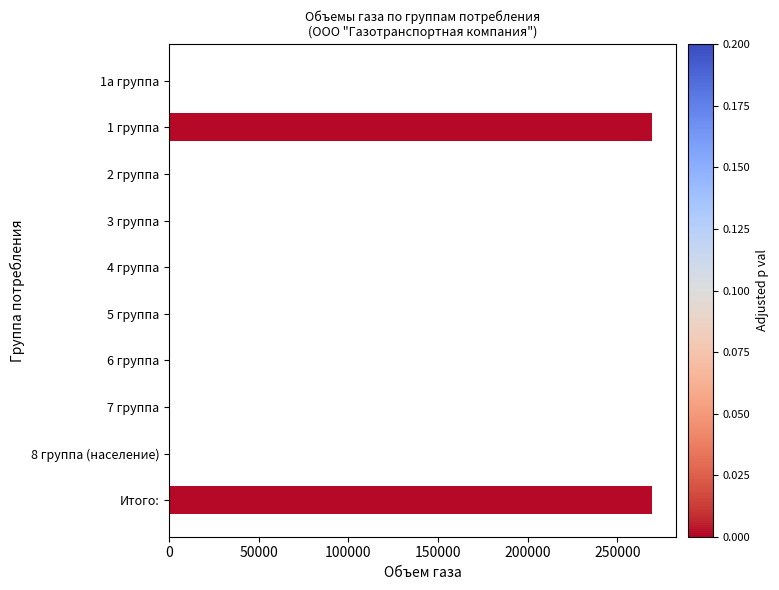

Is it true that the value at 2 группа is 109736?

False